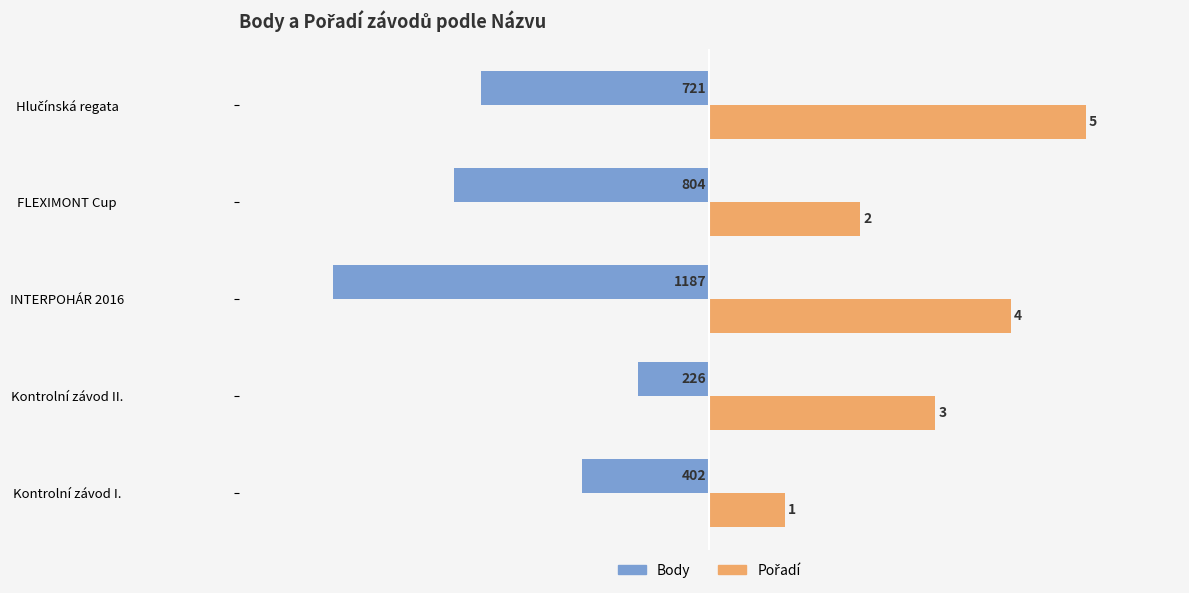

What is the sum of all Body values?

-3340.0